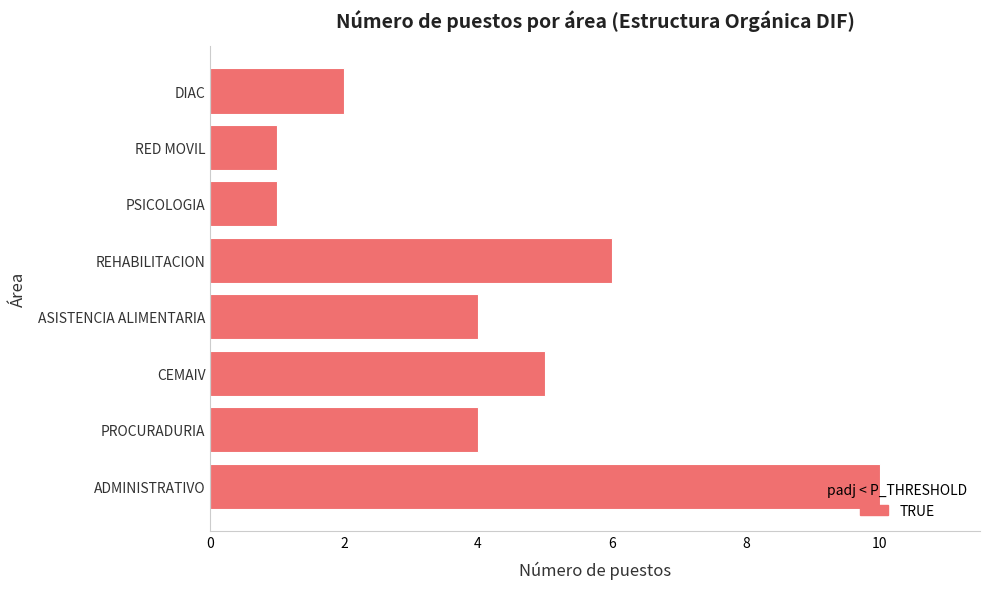

Are the bars grouped side by side (vs. stacked)?

No